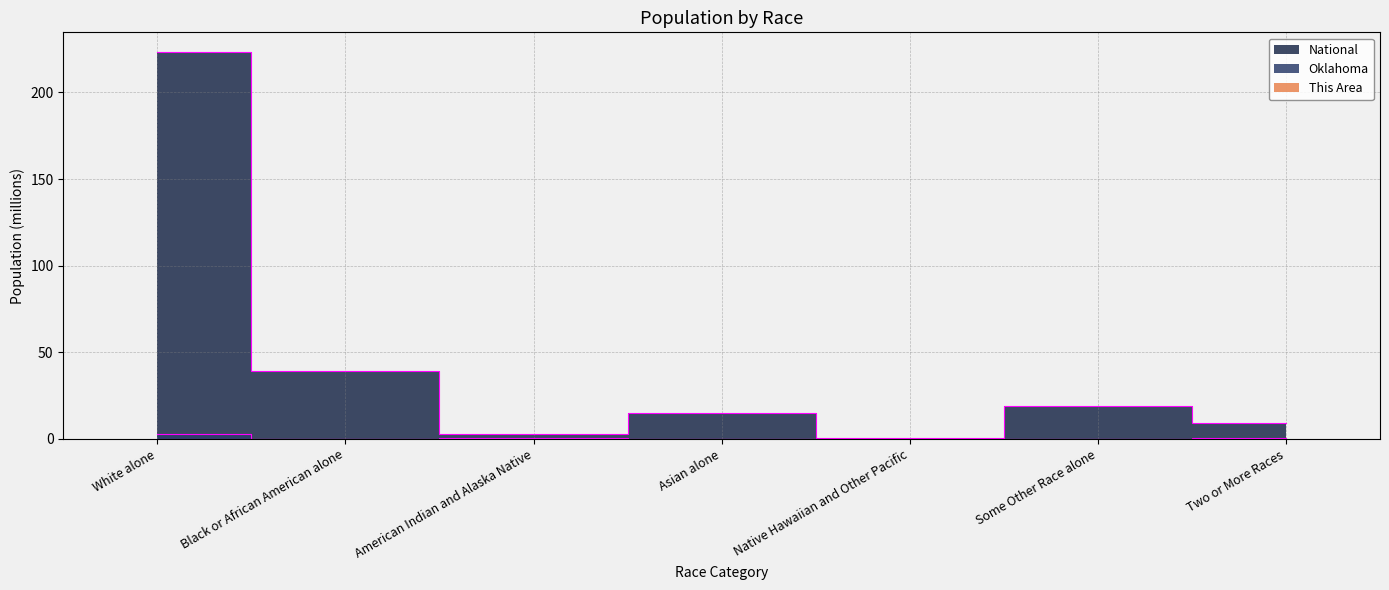

How many lines are shown in the chart?

3